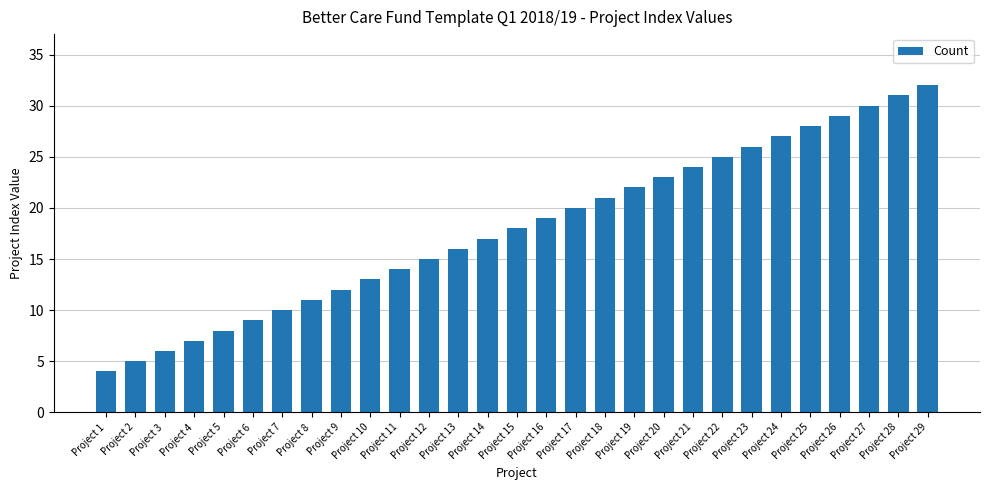

What is the minimum value shown in the chart?

4